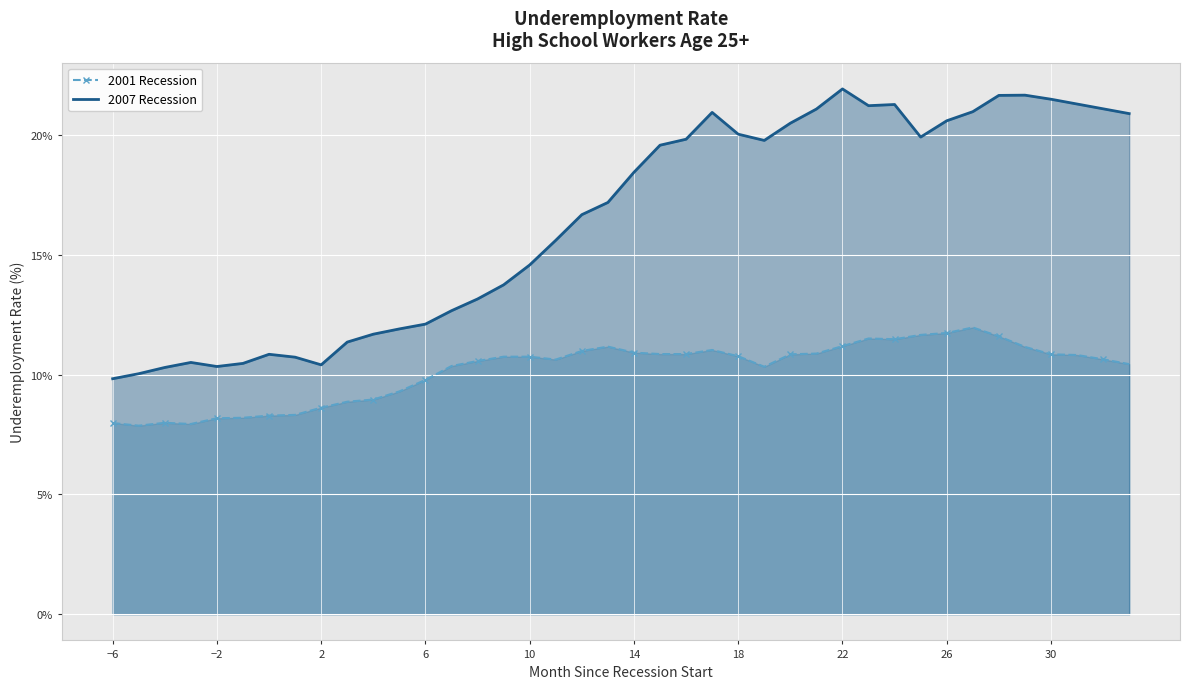

What is the difference between the maximum and minimum values in the 2001 Recession series?

4.1